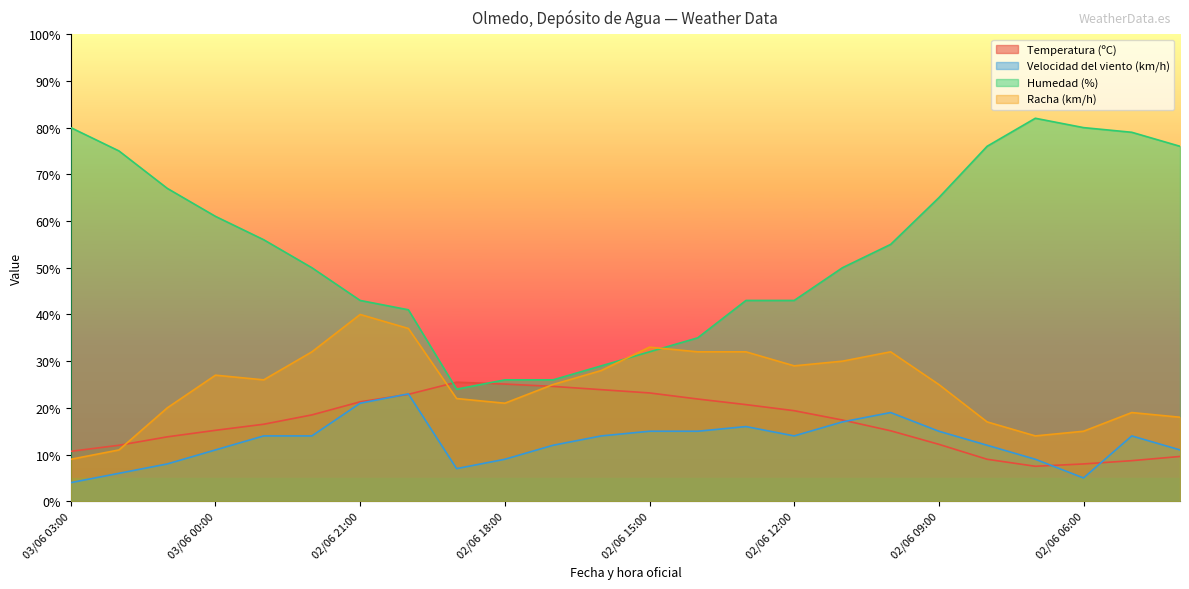

Which series ends up on top after the final intersection of Racha (km/h) and Temperatura (ºC)?

Racha (km/h)